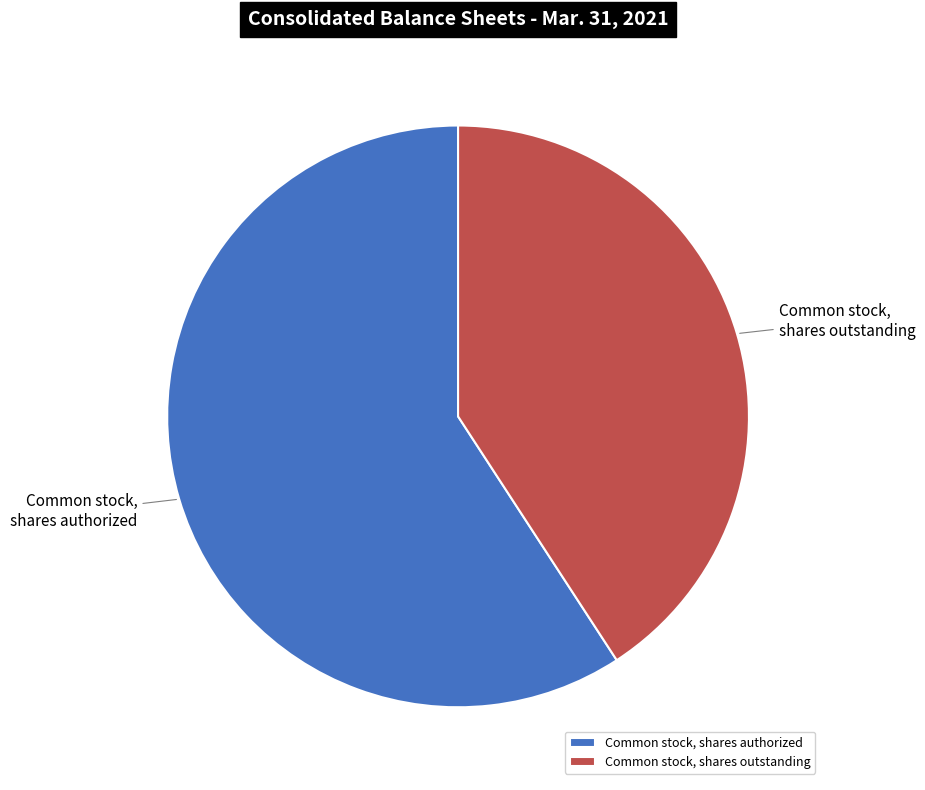

Does any single category account for the majority?

Yes